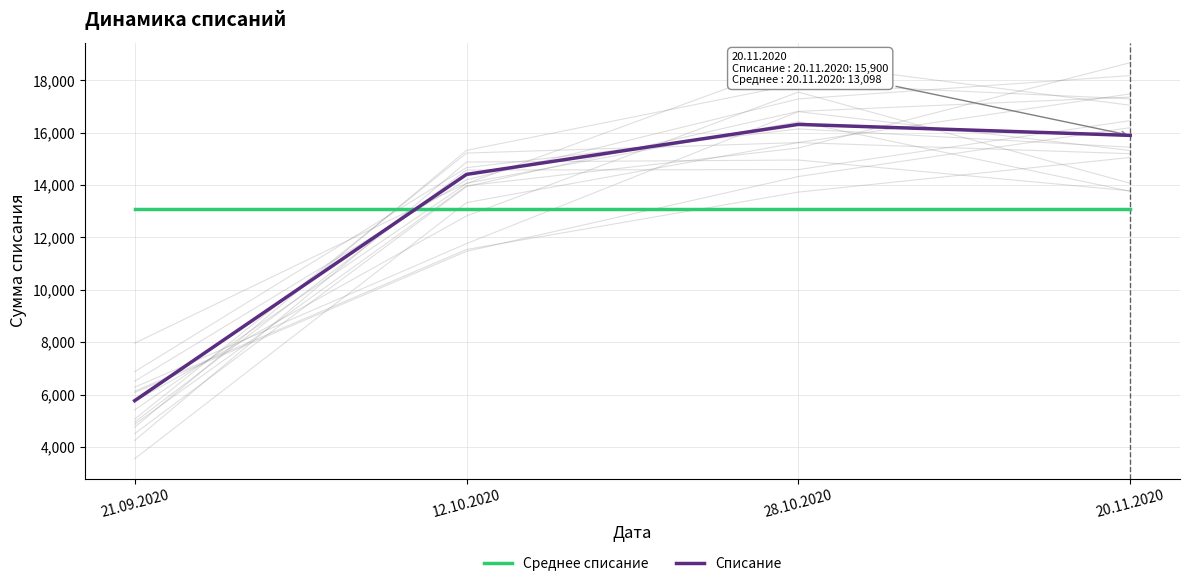

What is the sum of the Среднее списание values at 20.11.2020 and 12.10.2020?

26197.0